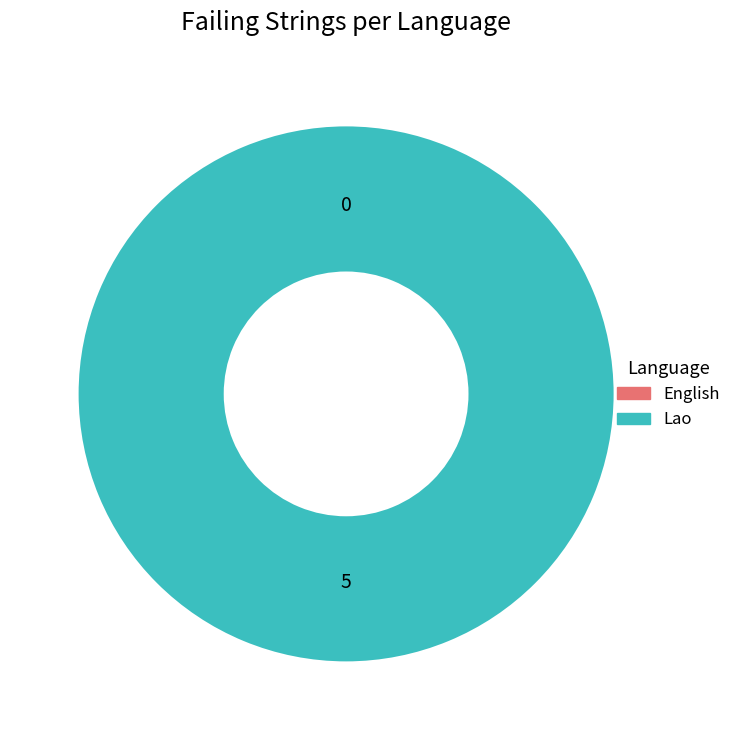

To the nearest percent, what percentage of the pie is Lao?

100%